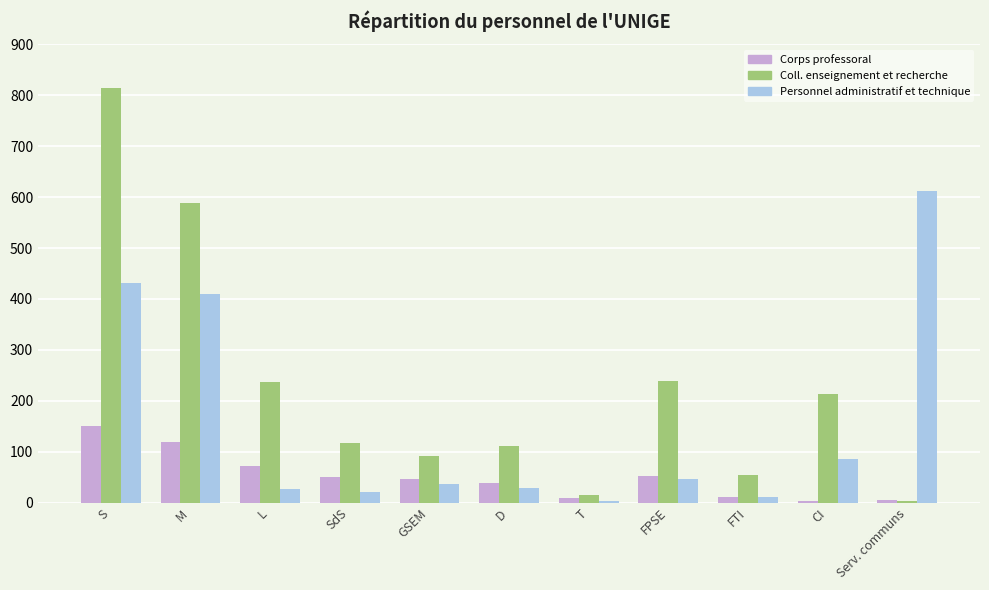

What is the sum of the Corps professoral values at FPSE and M?

170.7